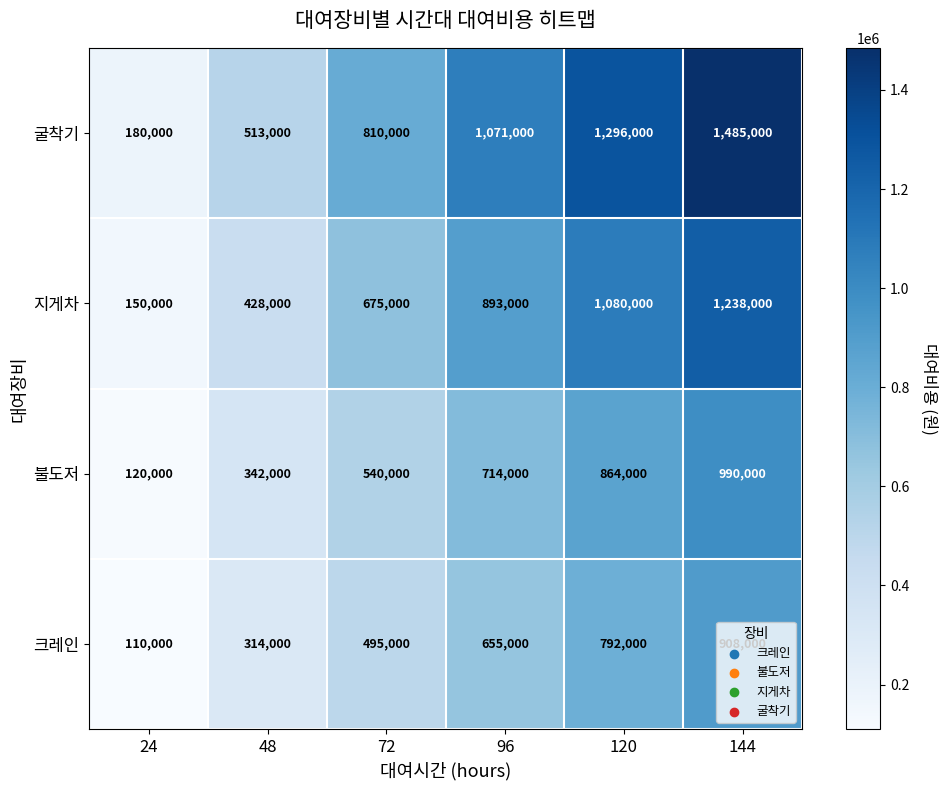

What is the greatest value displayed?

1485000